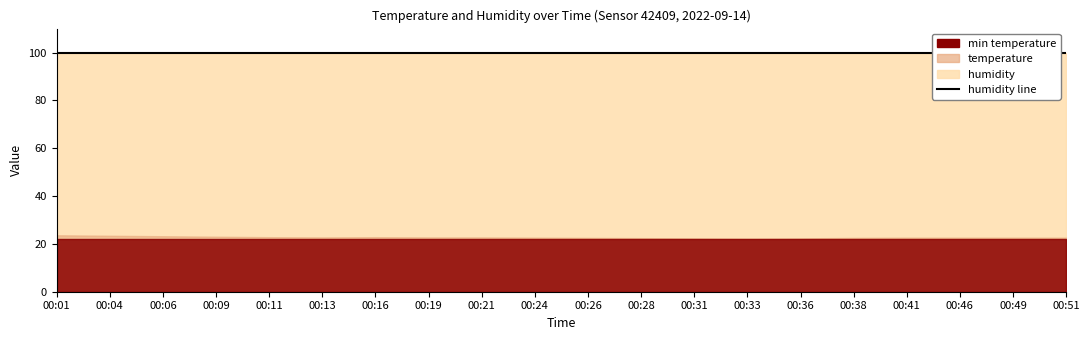

True or false: humidity and temperature cross at least once.

False